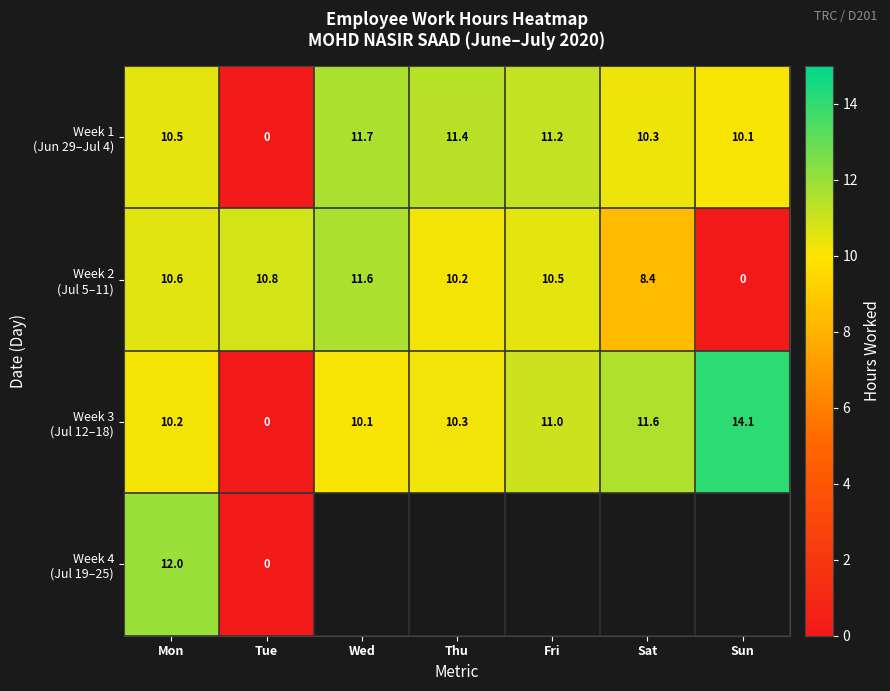

Which series has the largest total across all categories?

Week 3 (Jul 12–18)